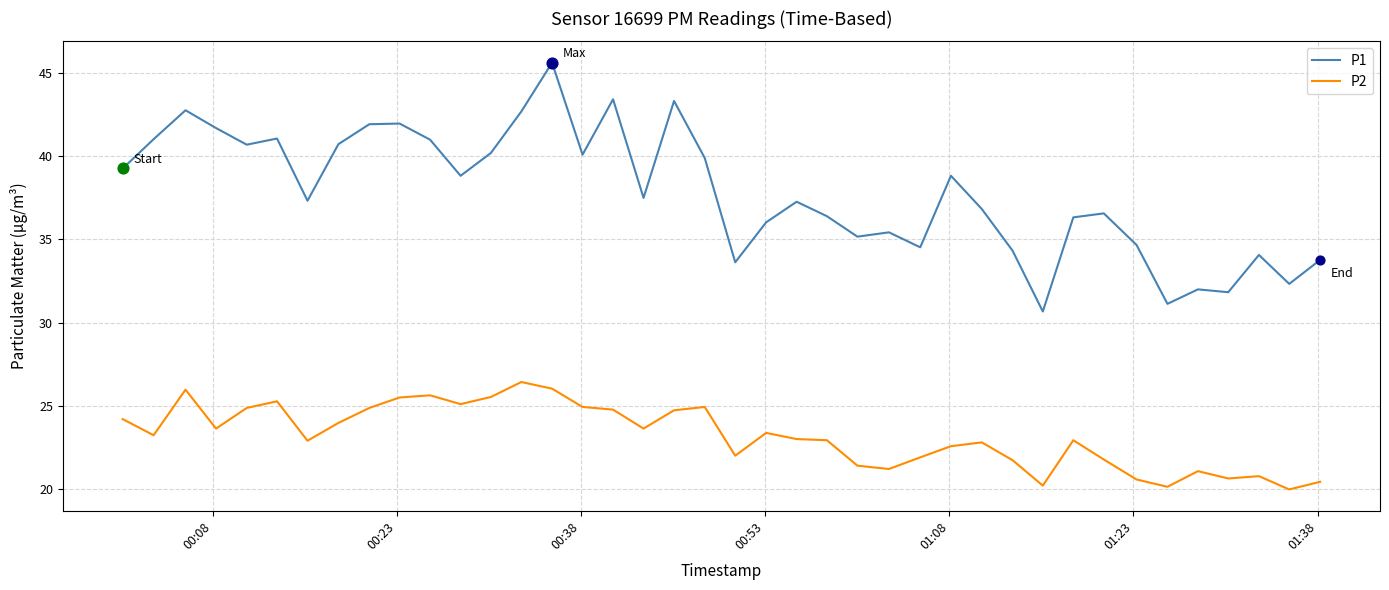

Which series has the largest total across all categories?

P1